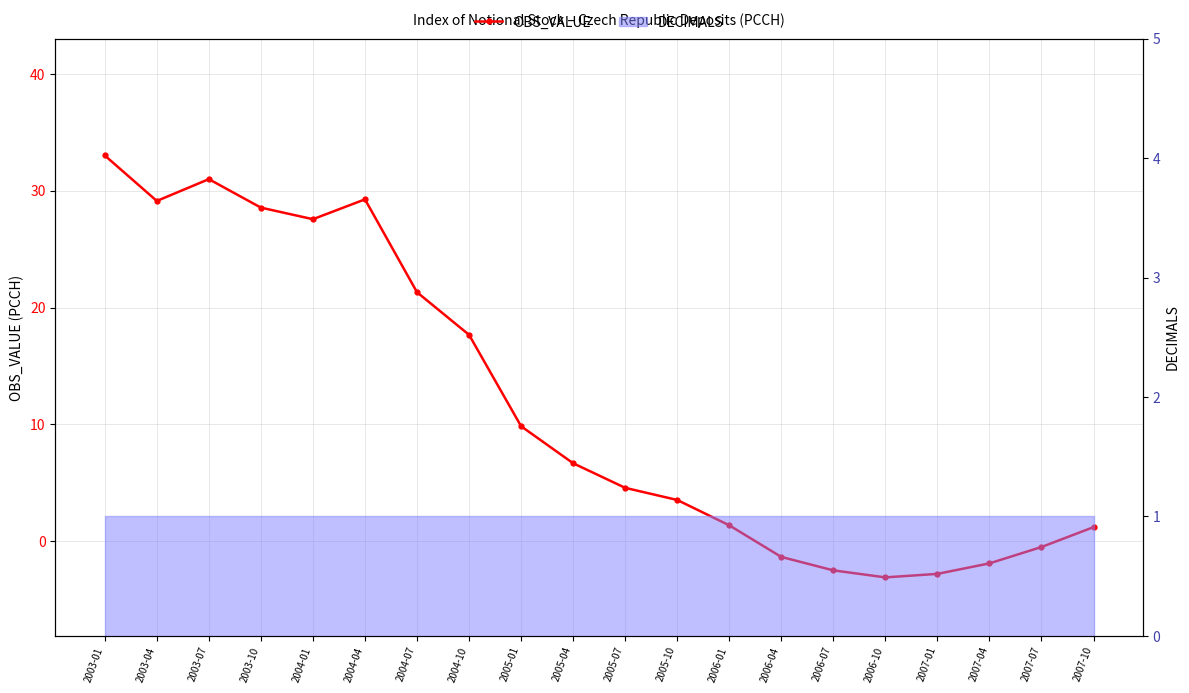

How many points are higher than both their immediate neighbors (excluding endpoints)?

2